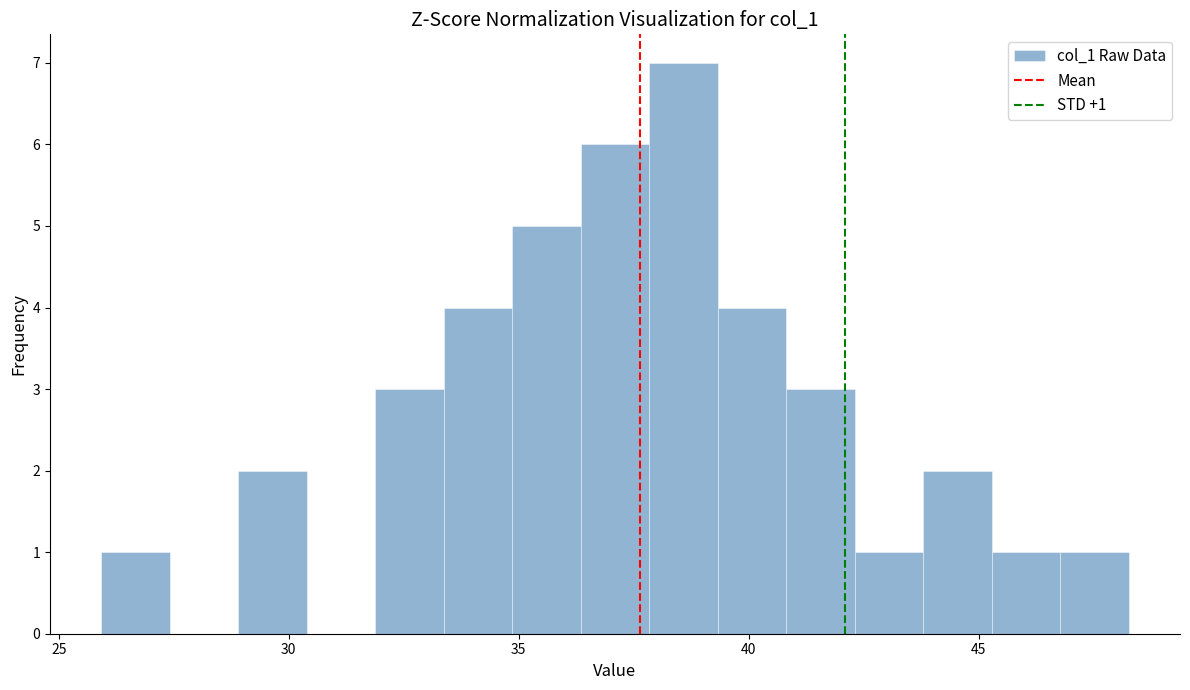

Around what value on the x-axis is the tallest bar? Give the approximate position of its centre, as read against the axis.

38.5